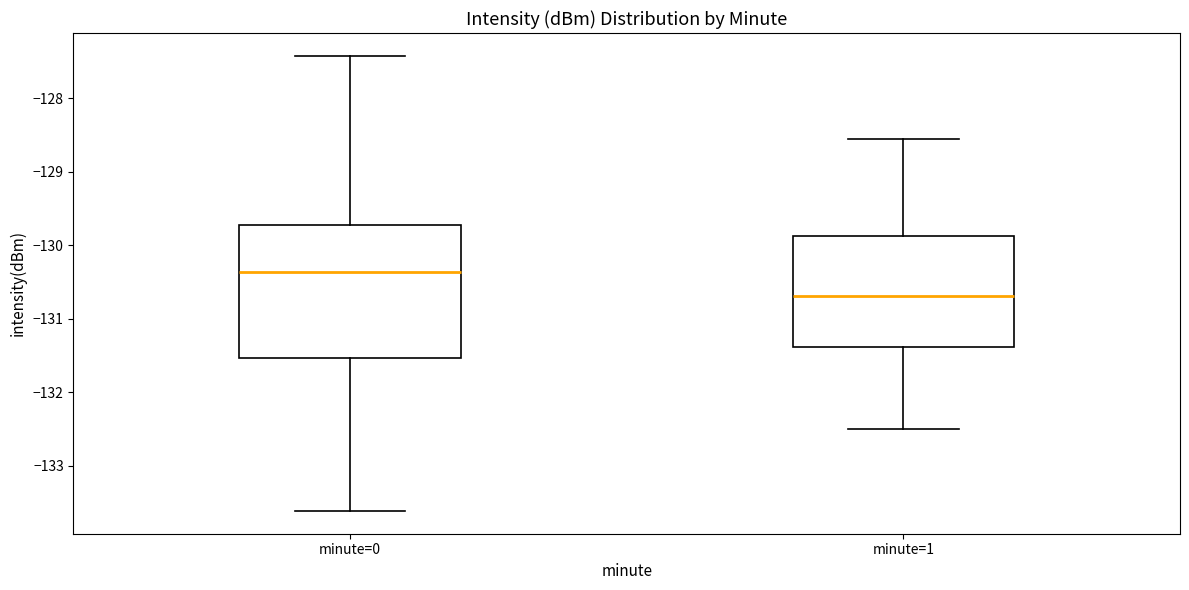

Comparing the boxes themselves (not the whiskers), which one is the tallest?

minute=0